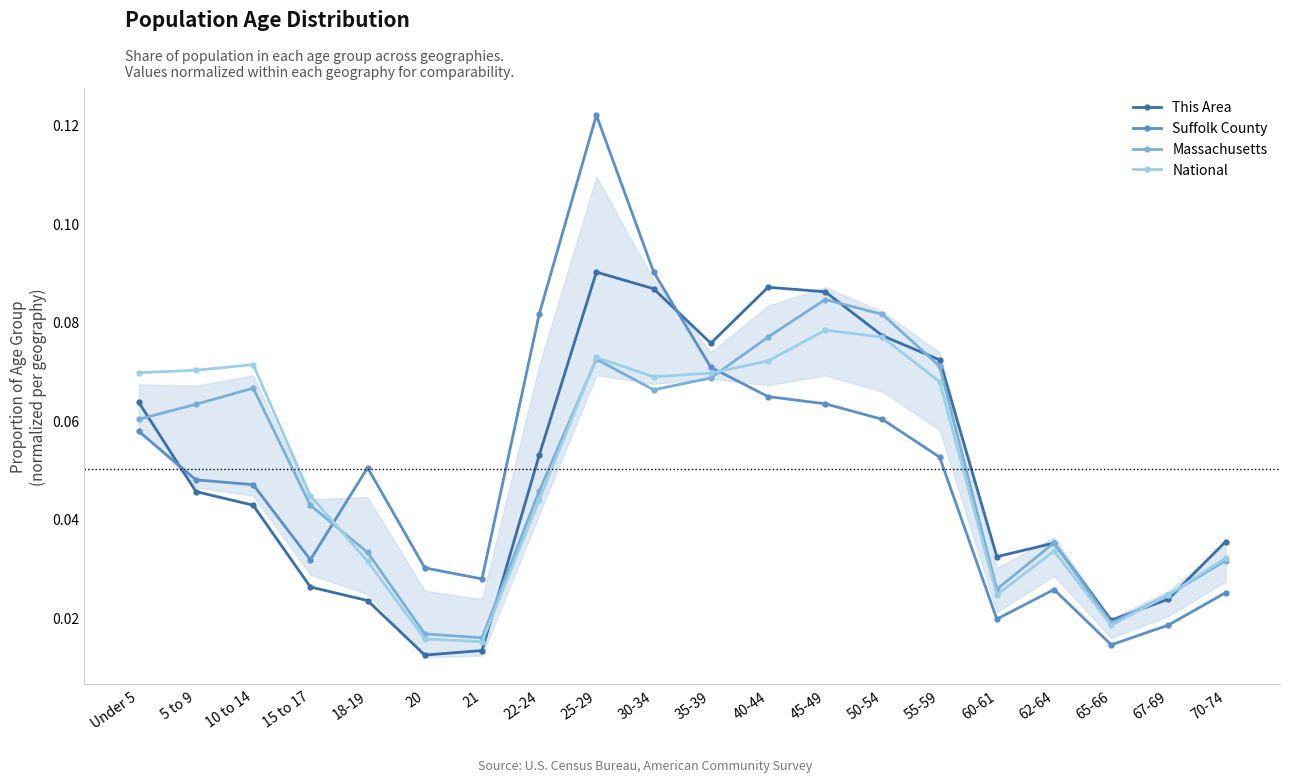

Where is the first local maximum for This Area?

25-29